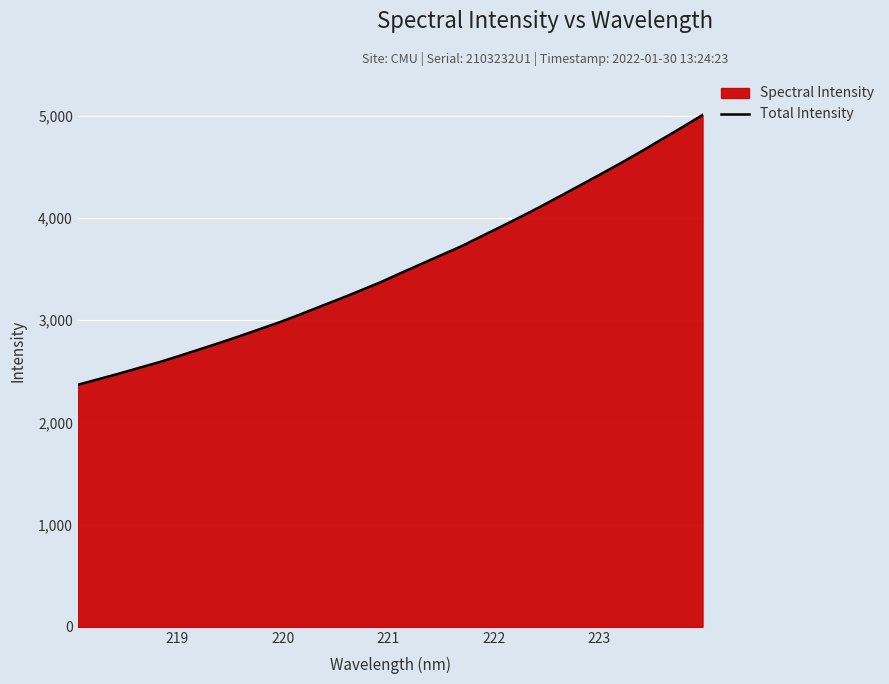

What is the difference between the maximum and minimum values?

2640.1